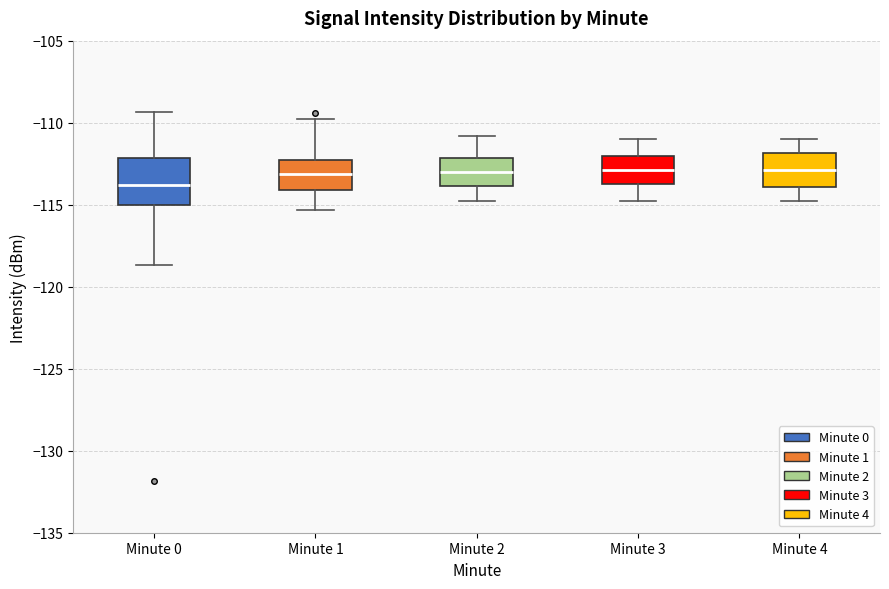

Where does the median line of the box for Minute 3 sit on the y-axis? The values are not printed on the chart, so give them approximately, as read against the axis.

-113.0